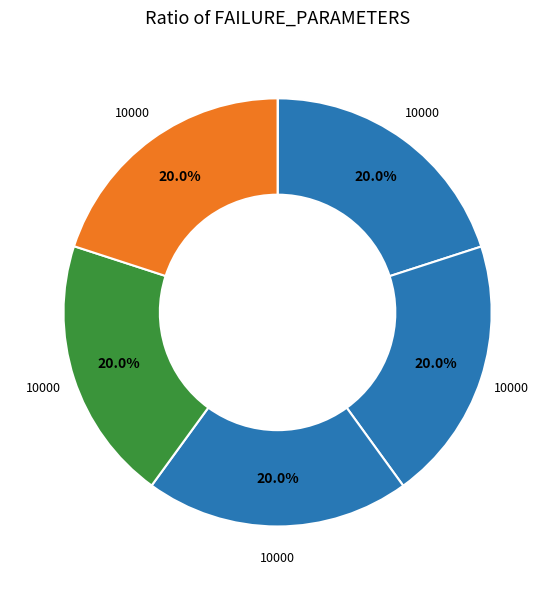

How many slices are in this pie chart?

6